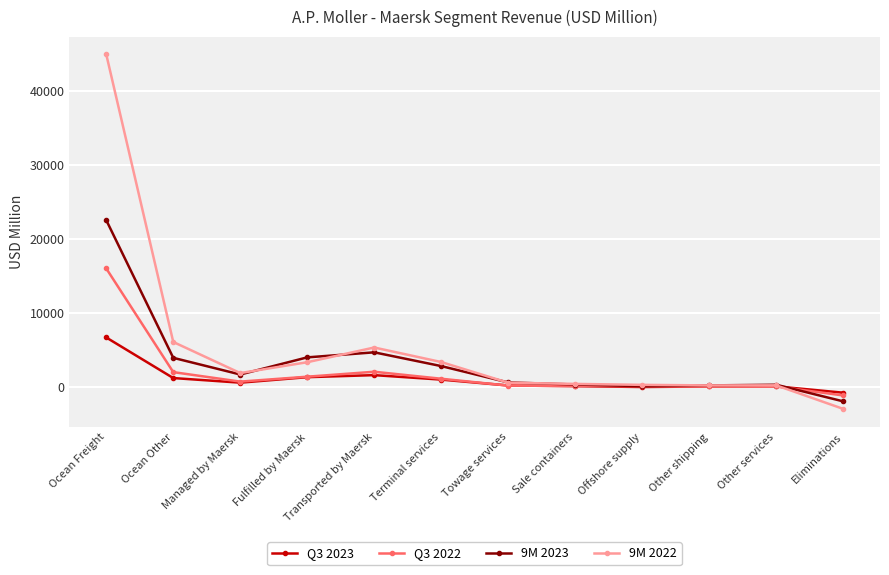

What position from the right is Fulfilled by Maersk?

9